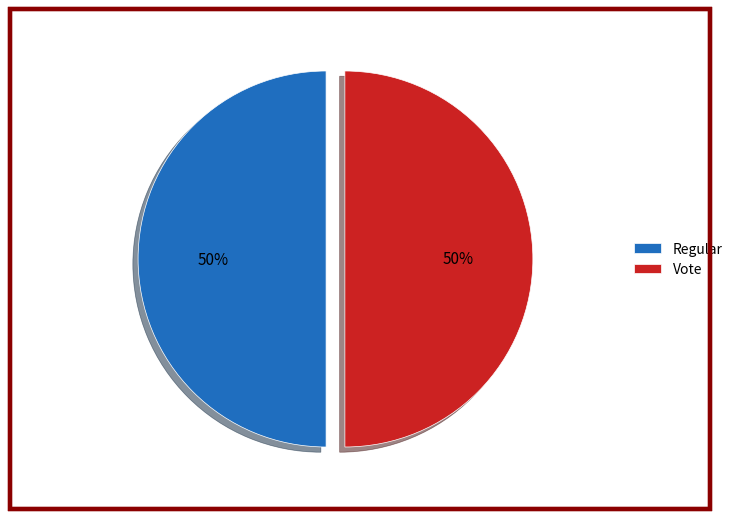

To the nearest percent, what is the combined percentage of Regular and Vote?

100%